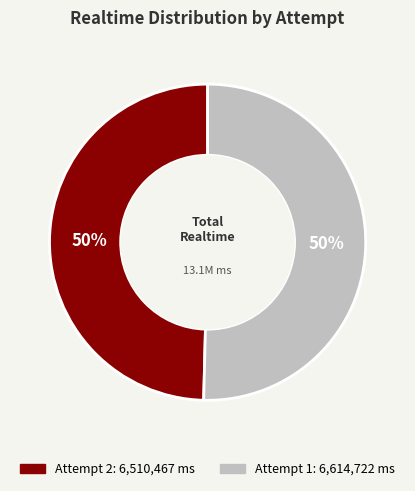

Do Attempt 1 and Attempt 2 together represent more than half of the pie?

Yes